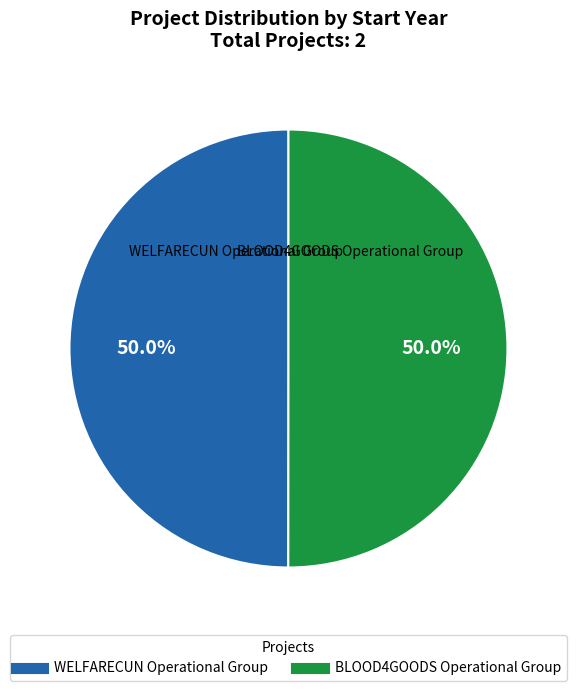

What percentage is NOT represented by BLOOD4GOODS Operational Group?

50.0%